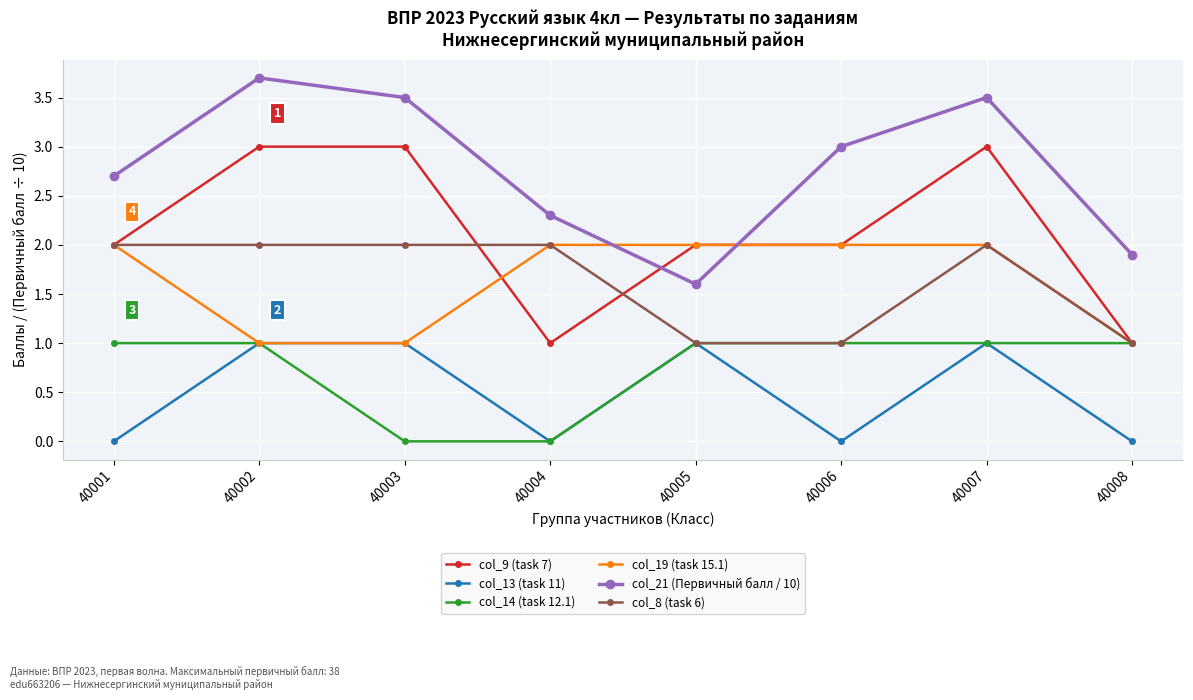

What is the total value across all series at 40006?

9.0